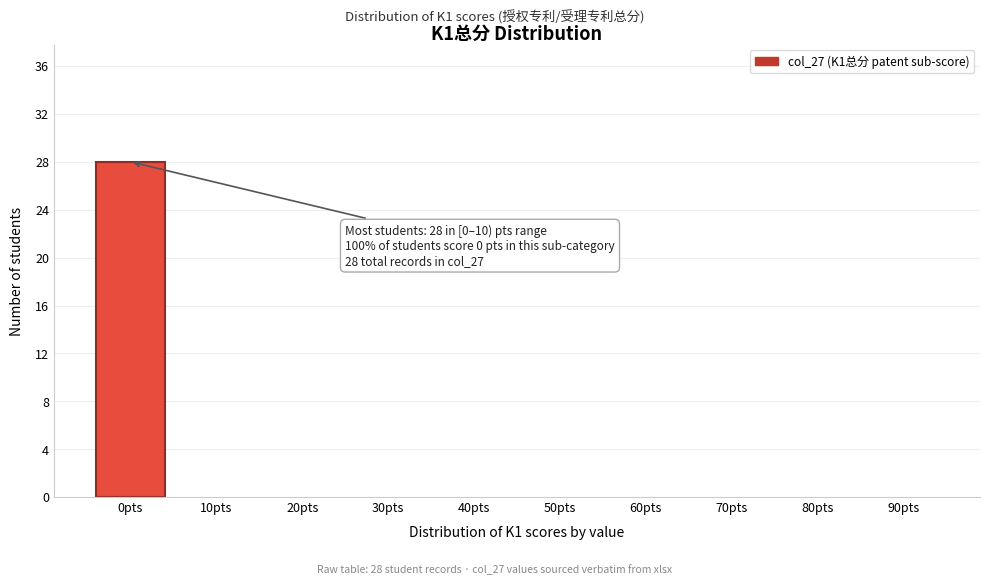

Reading right to left, what are all the values shown in this chart?

90pts=0	80pts=0	70pts=0	60pts=0	50pts=0	40pts=0	30pts=0	20pts=0	10pts=0	0pts=28